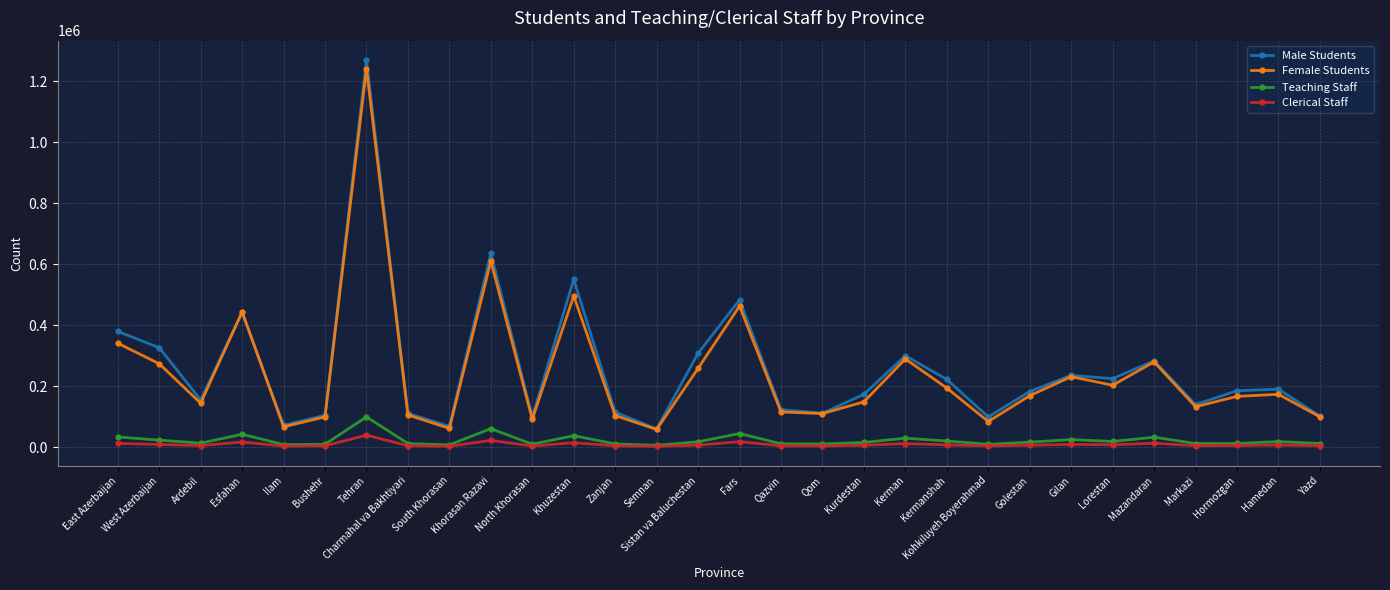

At which category is the sum across all series the highest?

Tehran